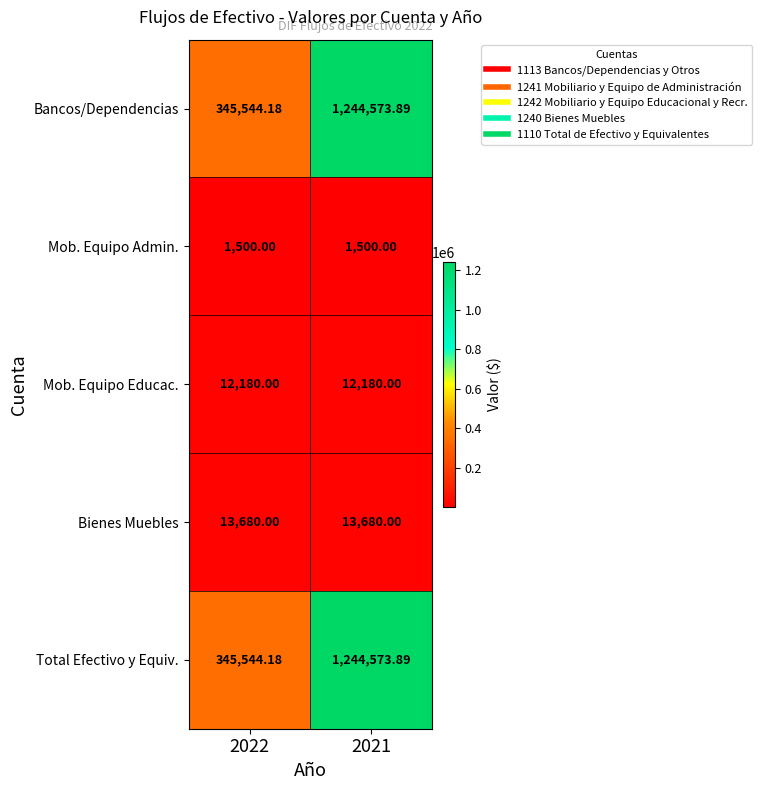

Is the value of Mob. Equipo Admin. at 2022 greater than the value of Bancos/Dependencias at 2021?

No